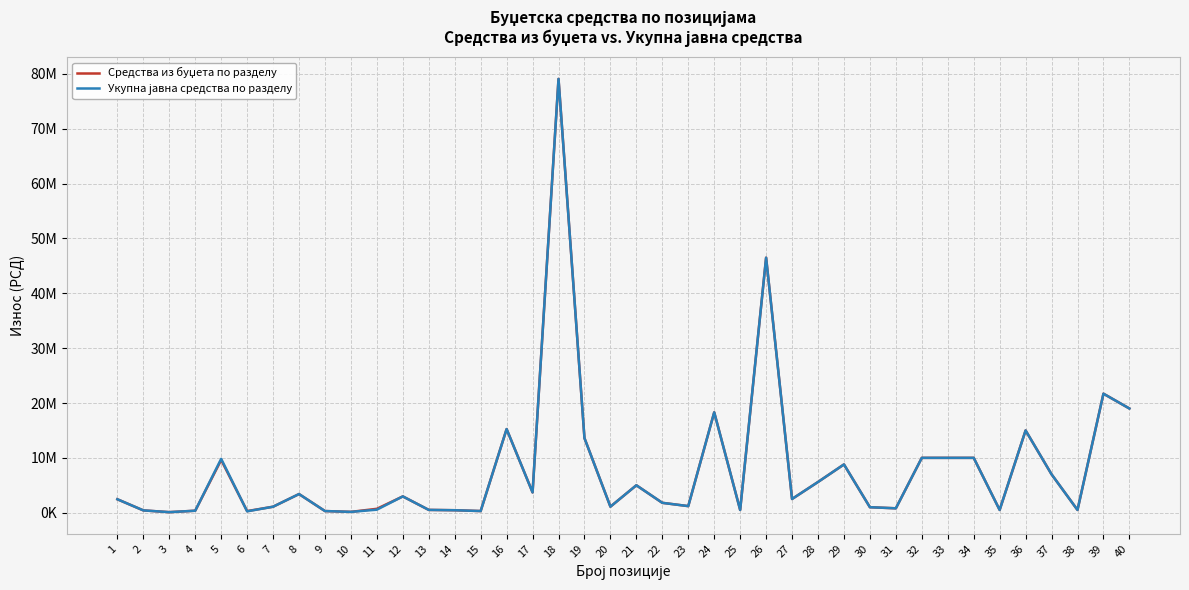

Reading right to left, transcribe all the data shown in this chart.

Средства из буџета по разделу: 40=19000000	39=21700000	38=500000	37=7000000	36=15000000	35=500000	34=10000000	33=10000000	32=10000000	31=800000	30=1000000	29=8800000	28=5600000	27=2500000	26=46500000	25=500000	24=18300000	23=1200000	22=1800000	21=5000000	20=1100000	19=13600000	18=79100000	17=3700000	16=15250000	15=300000	14=450000	13=510000	12=2970000	11=710000	10=150000	9=300000	8=3400000	7=1090000	6=290000	5=9615000	4=360000	3=100000	2=420000	1=2450000
Укупна јавна средства по разделу: 40=19000000	39=21700000	38=500000	37=7000000	36=15000000	35=500000	34=10000000	33=10000000	32=10000000	31=800000	30=1000000	29=8800000	28=5600000	27=2500000	26=46500000	25=500000	24=18300000	23=1200000	22=1800000	21=5000000	20=1100000	19=13600000	18=79100000	17=3700000	16=15250000	15=300000	14=450000	13=510000	12=2970000	11=550000	10=150000	9=300000	8=3400000	7=1090000	6=250000	5=9815000	4=360000	3=100000	2=420000	1=2450000